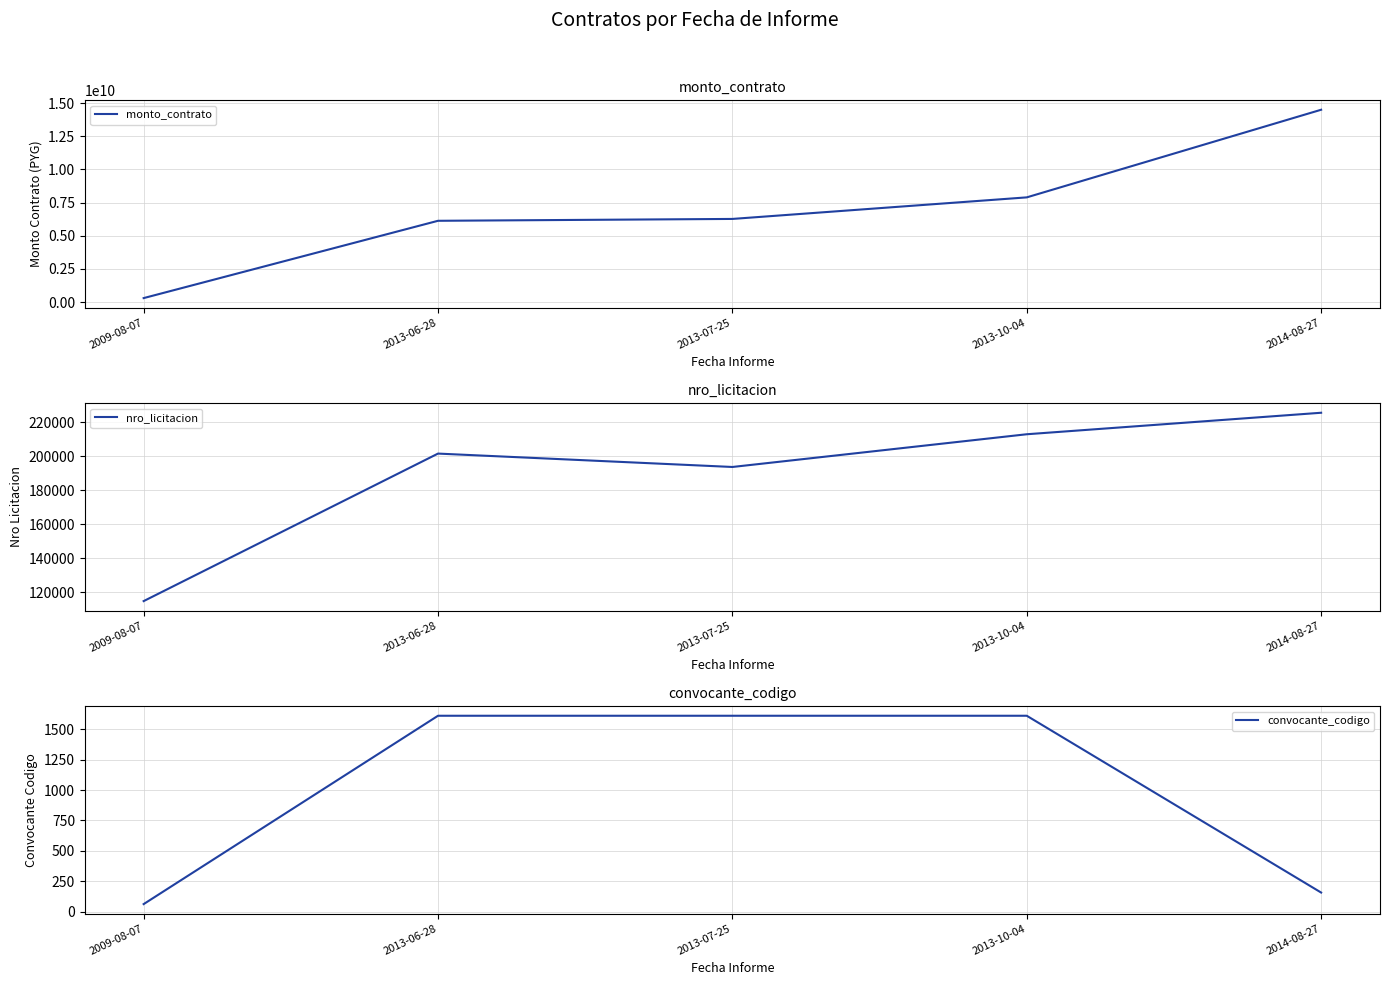

Which series has the widest spread of values?

monto_contrato